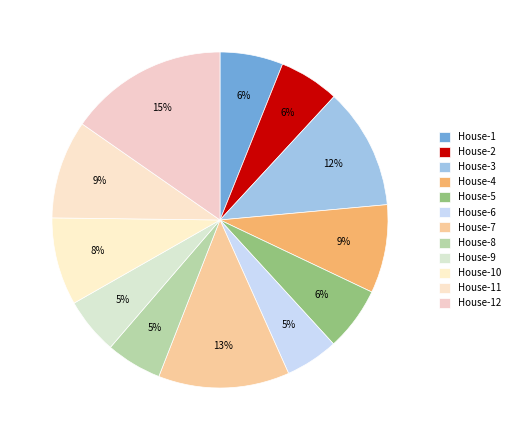

Which has a higher value, House-7 or House-12?

House-12